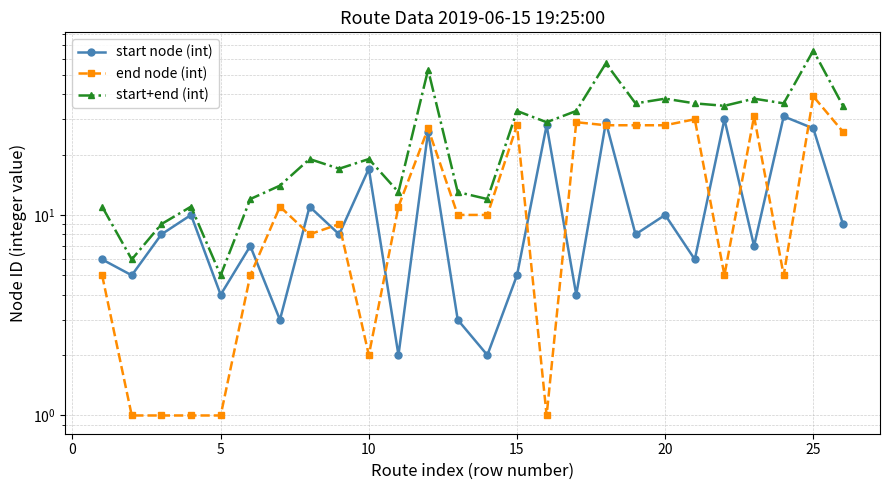

What is the spread (max minus min) of values at 25?

11